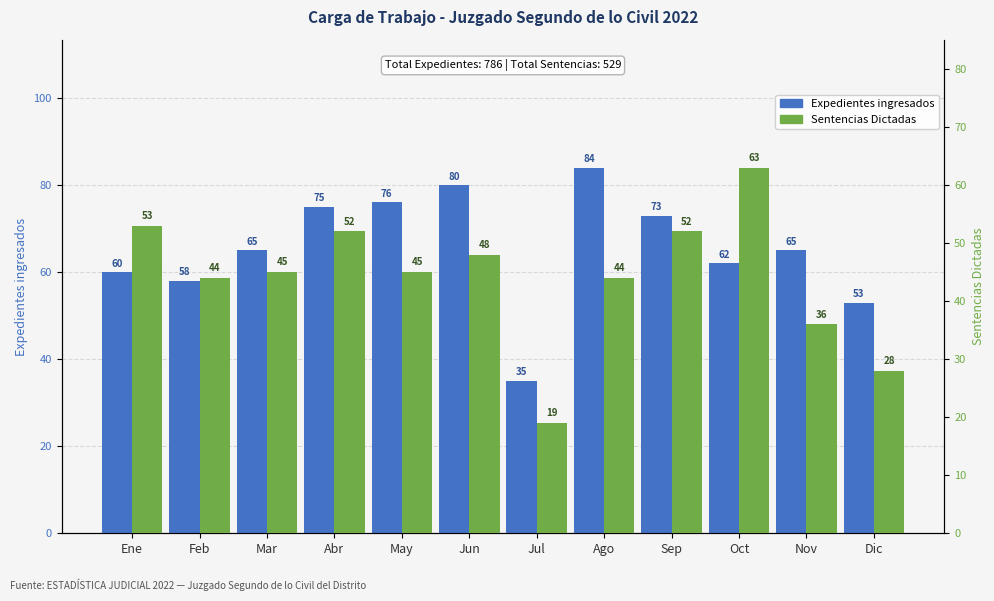

How many data points in Expedientes ingresados are above 65?

5